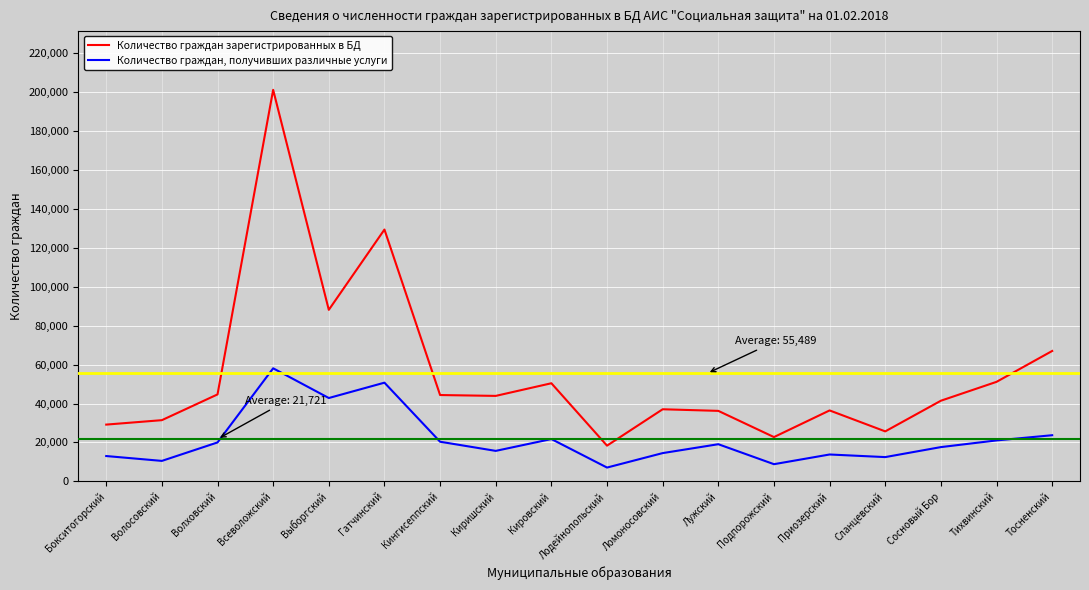

True or false: Количество граждан, получивших различные услуги has a value of 23702 at Тосненский.

True